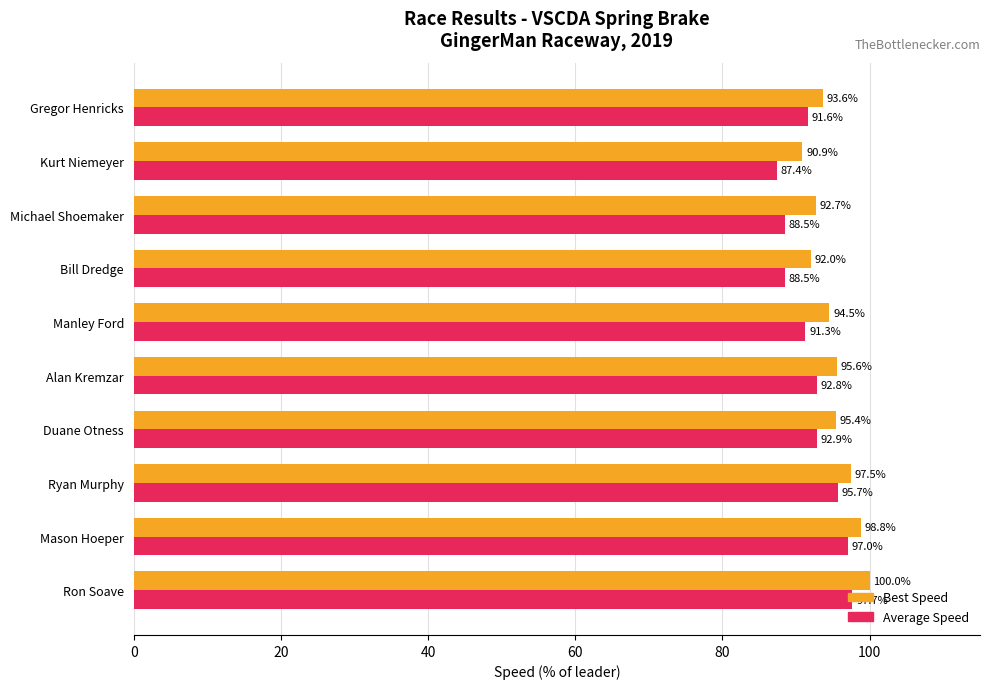

The value of Best Speed at Kurt Niemeyer is 143.9. True or false?

False